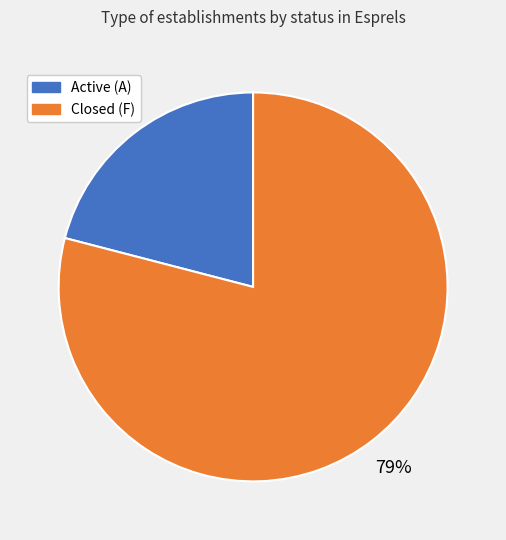

To the nearest percent, what is the average slice percentage?

50%